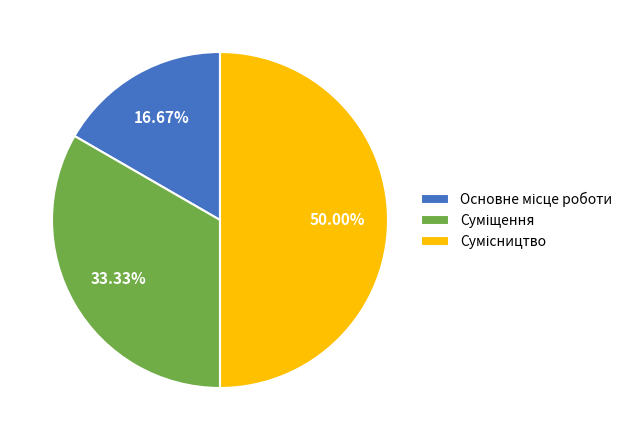

To the nearest percent, what percentage of the pie is Сумісництво?

50%